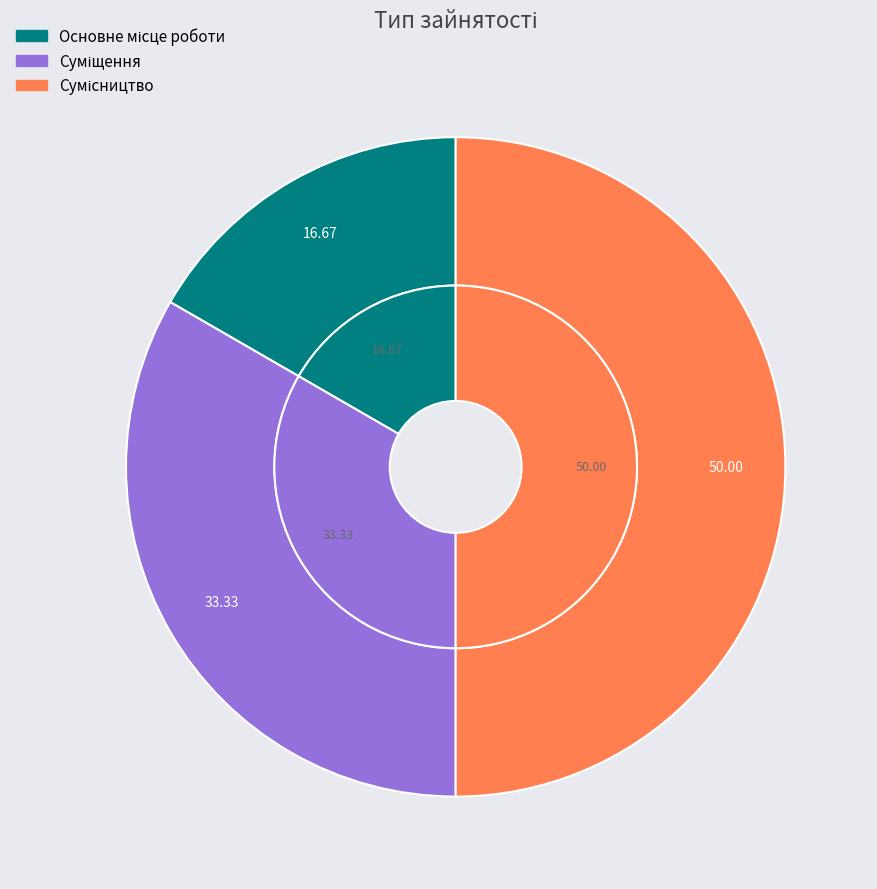

To the nearest percent, what is the difference between the Основне місце роботи and Суміщення slice percentages?

17%